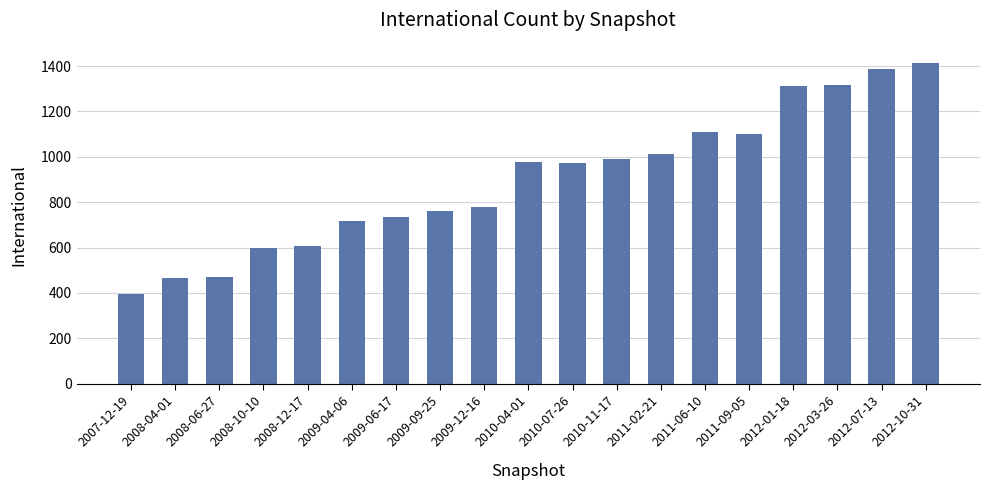

What is the change in value from 2010-11-17 to 2011-02-21?

+24